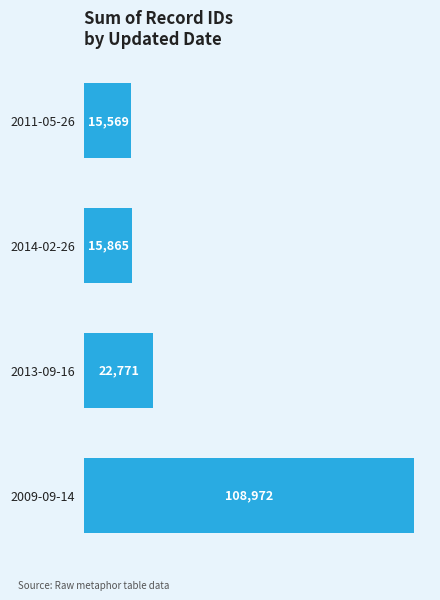

Between 2009-09-14 and 2013-09-16, which is larger?

2009-09-14